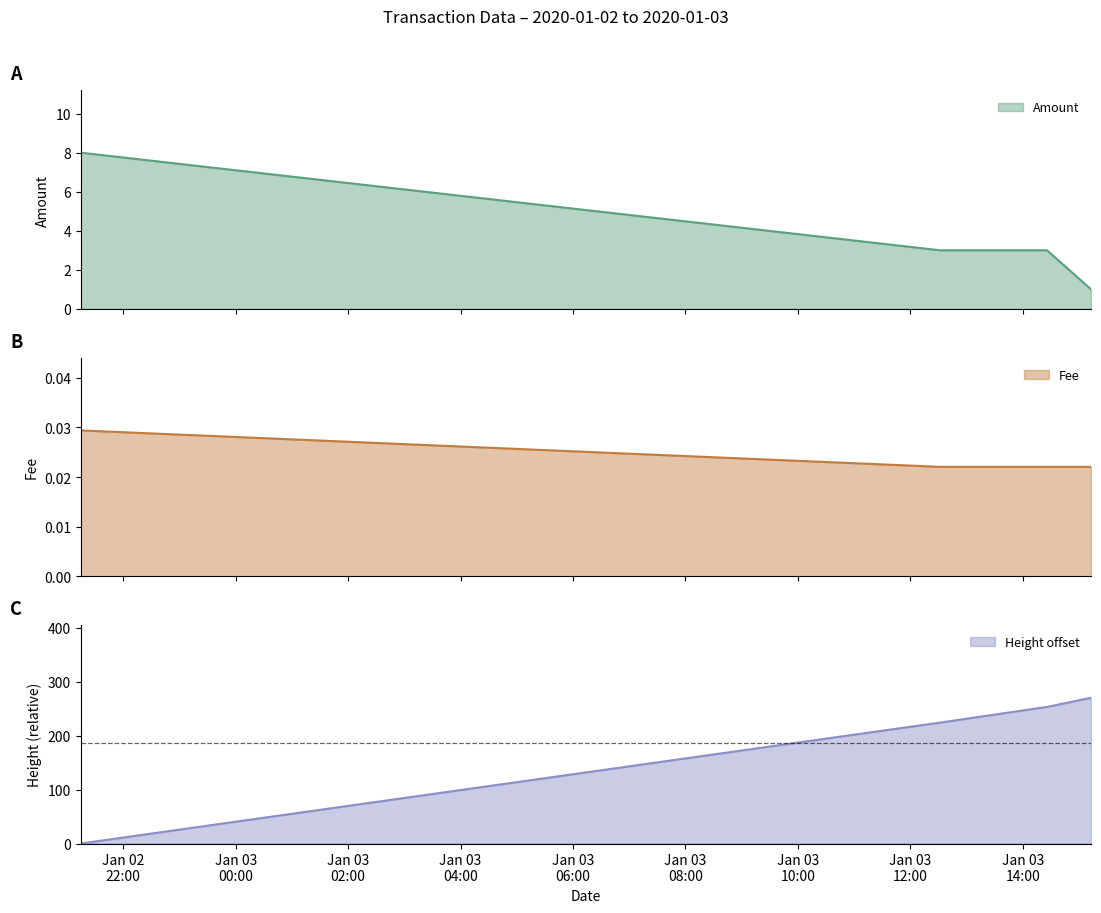

Between 2020-01-02 21:14:30 and 2020-01-03 14:25:55, which is larger?

2020-01-02 21:14:30